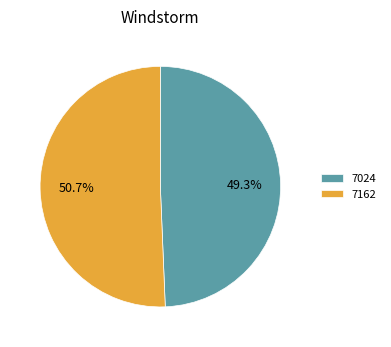

To the nearest percent, what is the combined percentage of 7024 and 7162?

100%